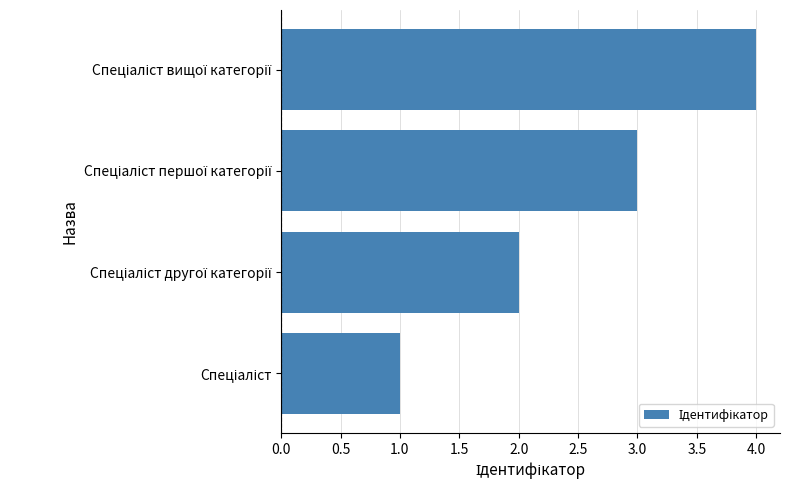

What is the difference between the maximum and minimum values?

3